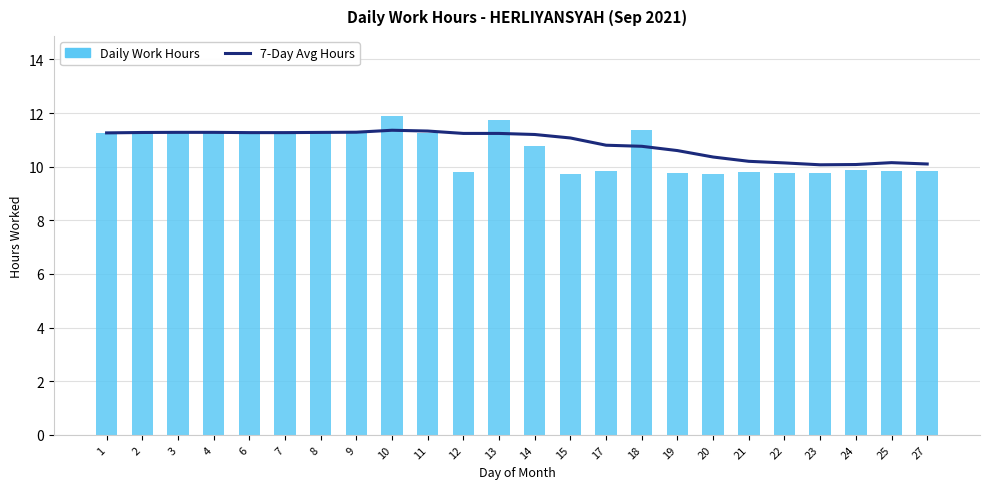

At which label is Daily Work Hours closest to 10?

24